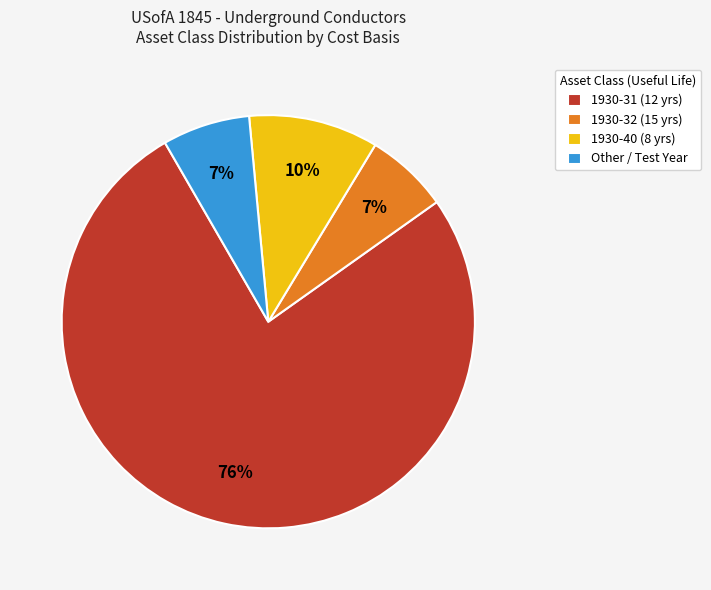

Do 1930-32 (15 yrs) and Other / Test Year together represent more than half of the pie?

No